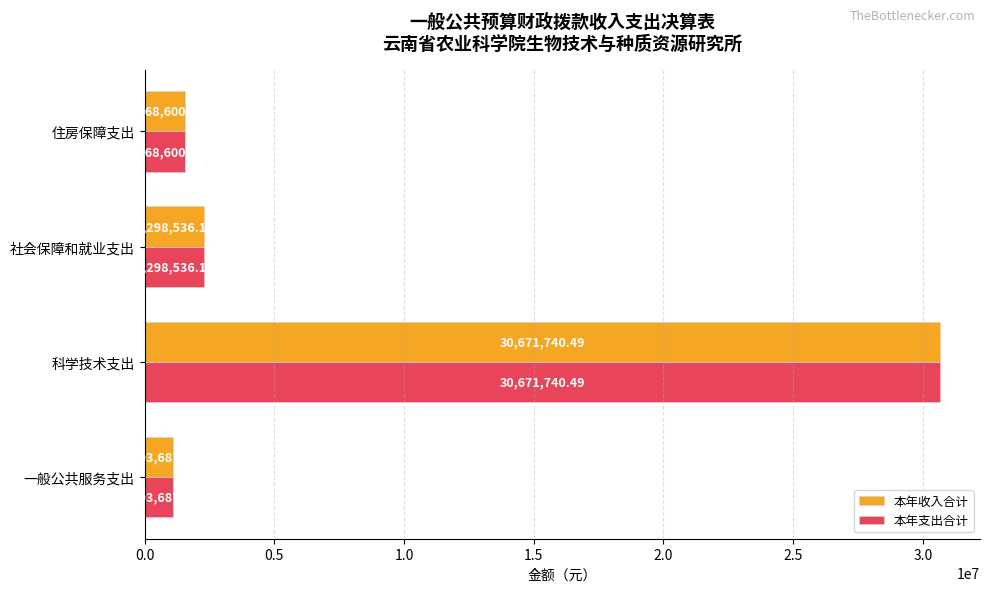

What is the difference between the maximum and second lowest values in the 本年支出合计 series?

29103140.5